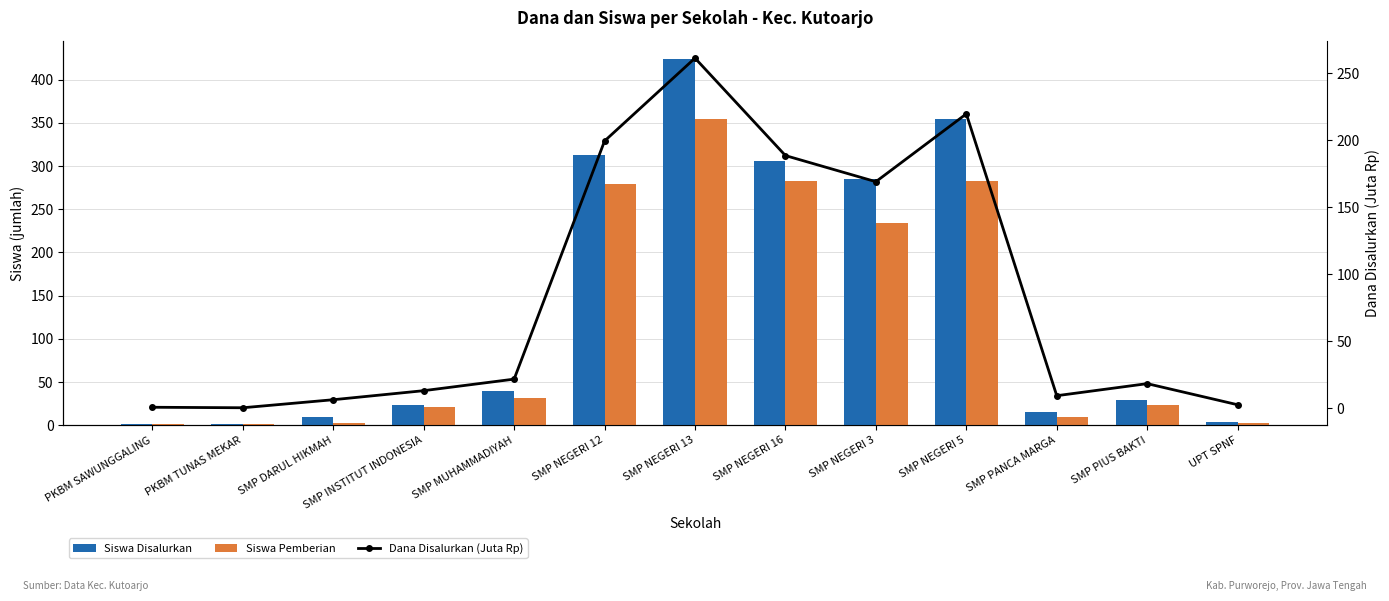

At which category is the sum across all series the highest?

SMP NEGERI 13